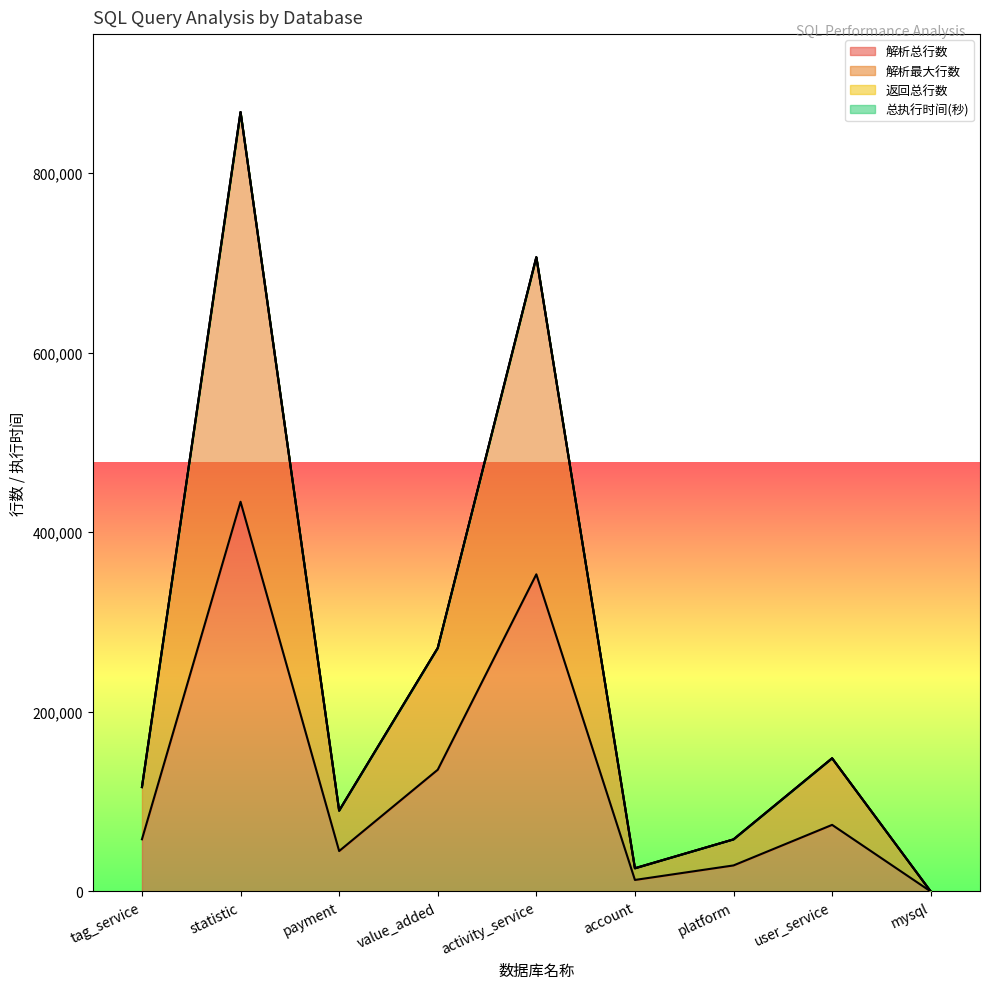

List the series in order of their peak value, lowest first.

解析总行数, 解析最大行数